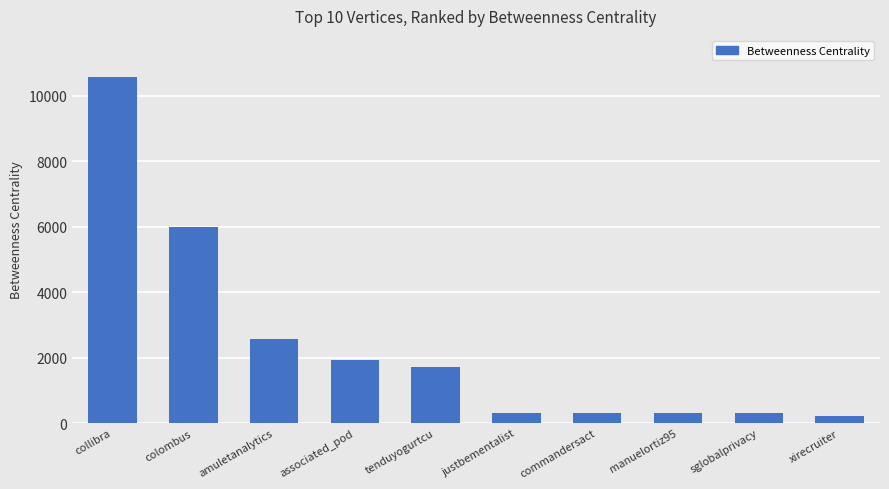

What is the label of the 7th bar from the left?

commandersact